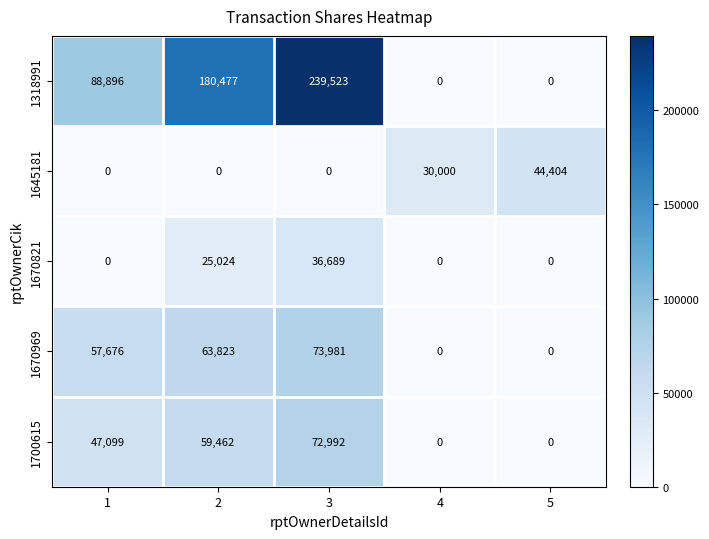

What is the maximum value for 1670969?

73981